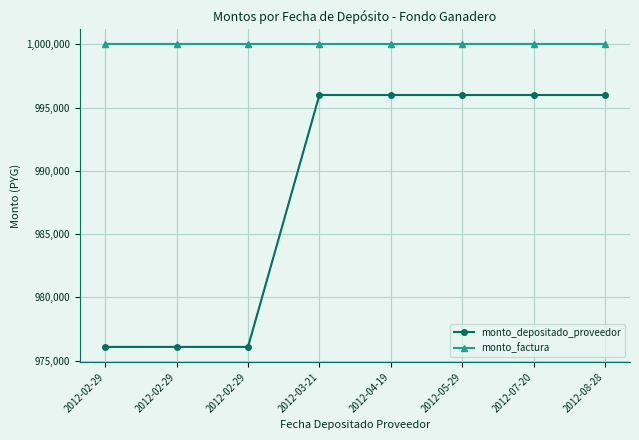

What is the label of the 5th point from the right?

2012-03-21